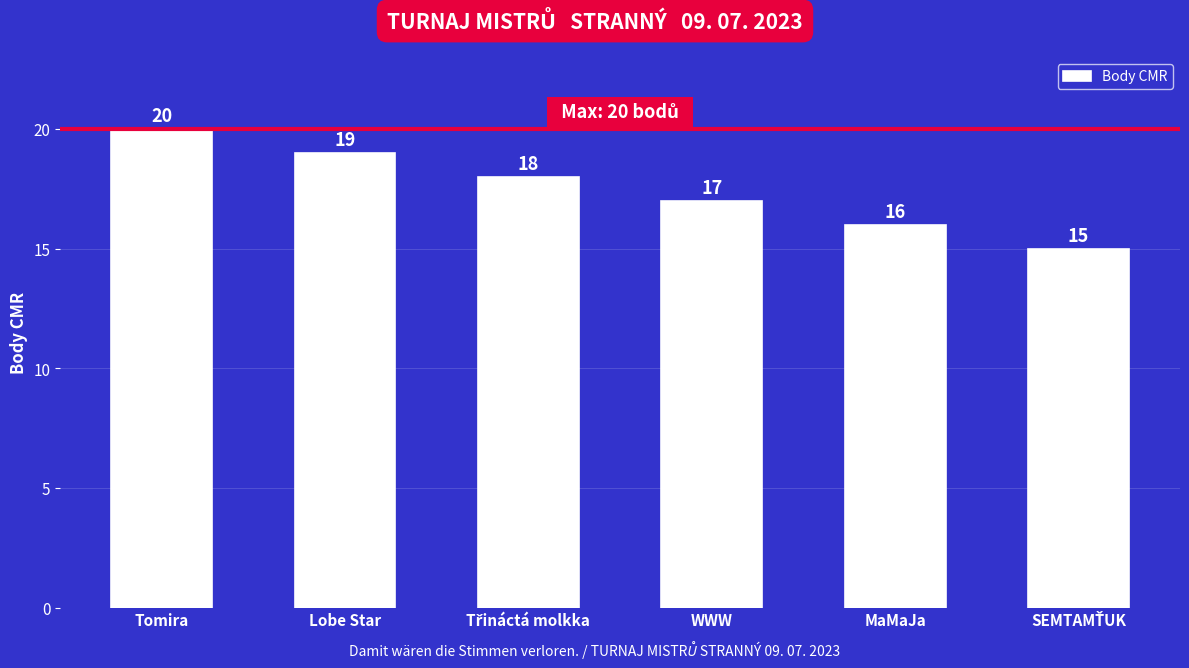

At which label does the data first exceed 18?

Tomira